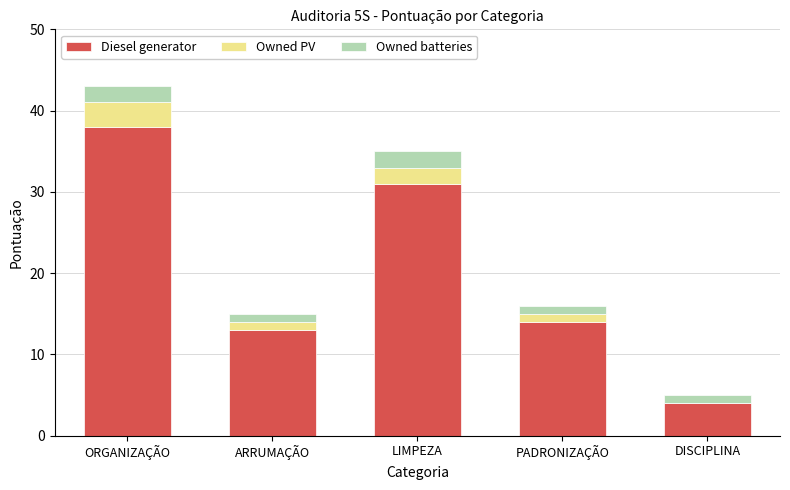

Are the bars grouped side by side (vs. stacked)?

No